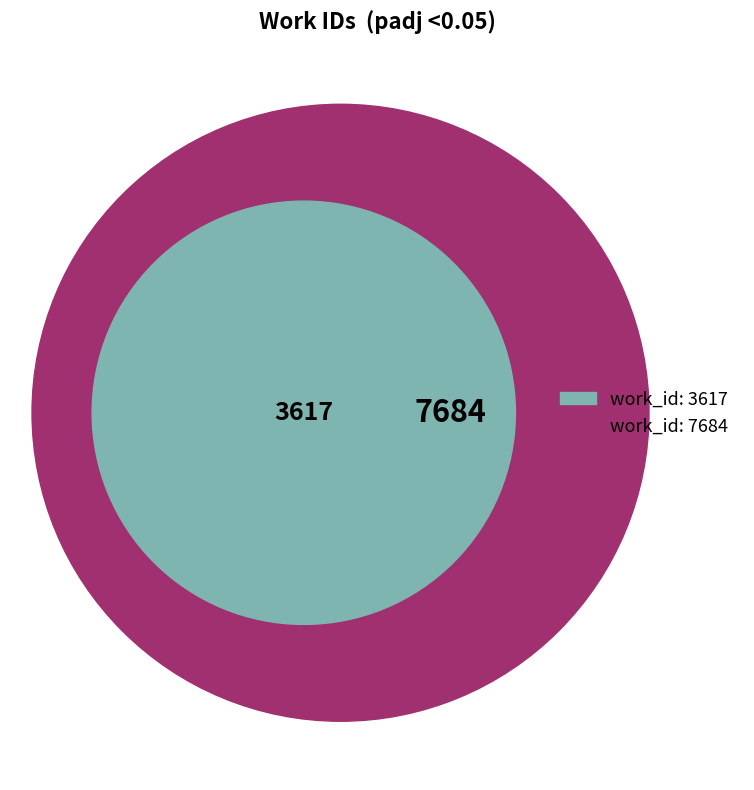

What percentage is the work_id: 7684 slice, to the nearest percent?

68%